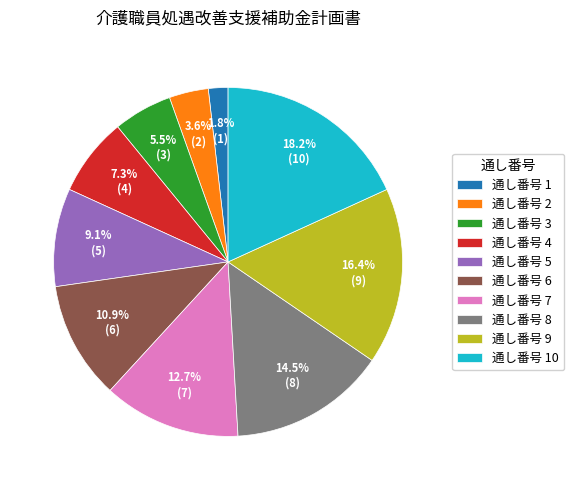

How many slices are in this pie chart?

10